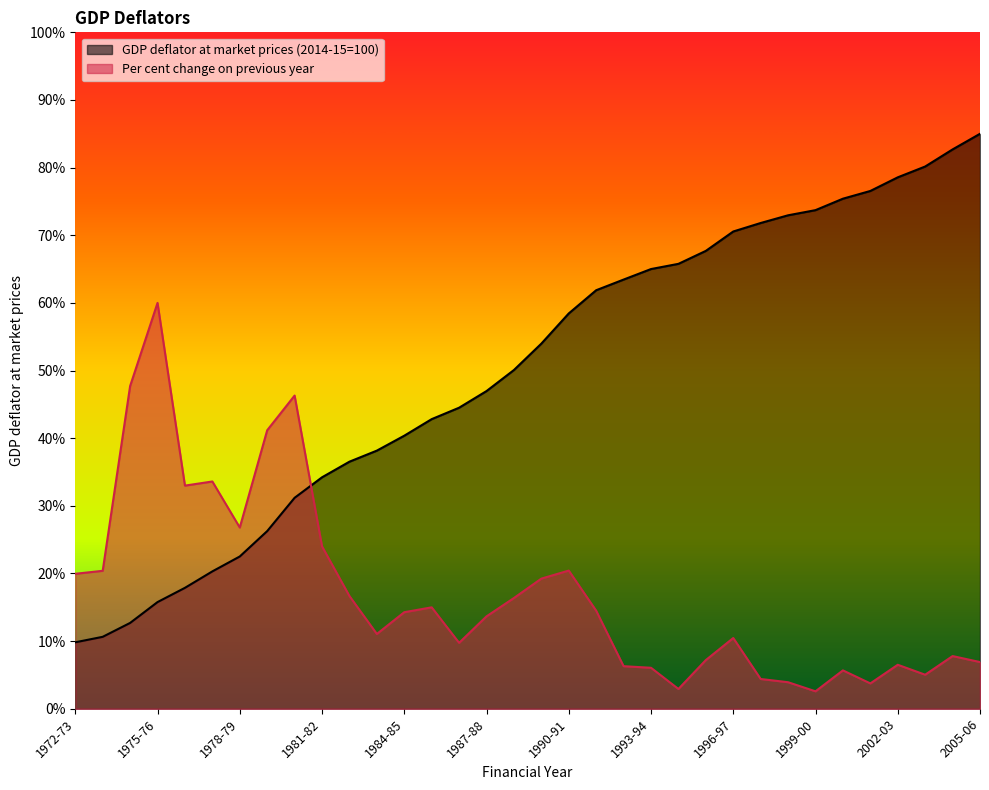

At which label is GDP deflator at market prices (2014-15=100) closest to 47?

1987-88